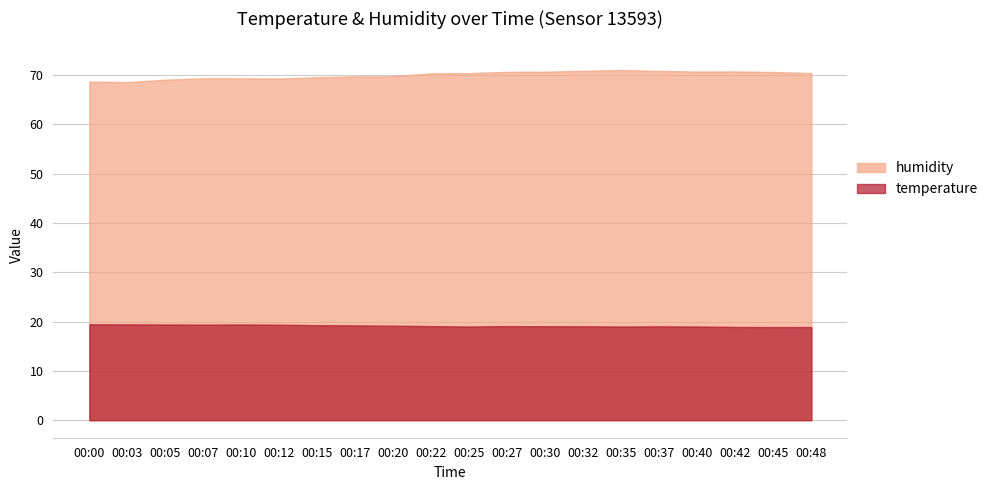

What is the sum of the humidity values at 00:35 and 00:30?

141.7